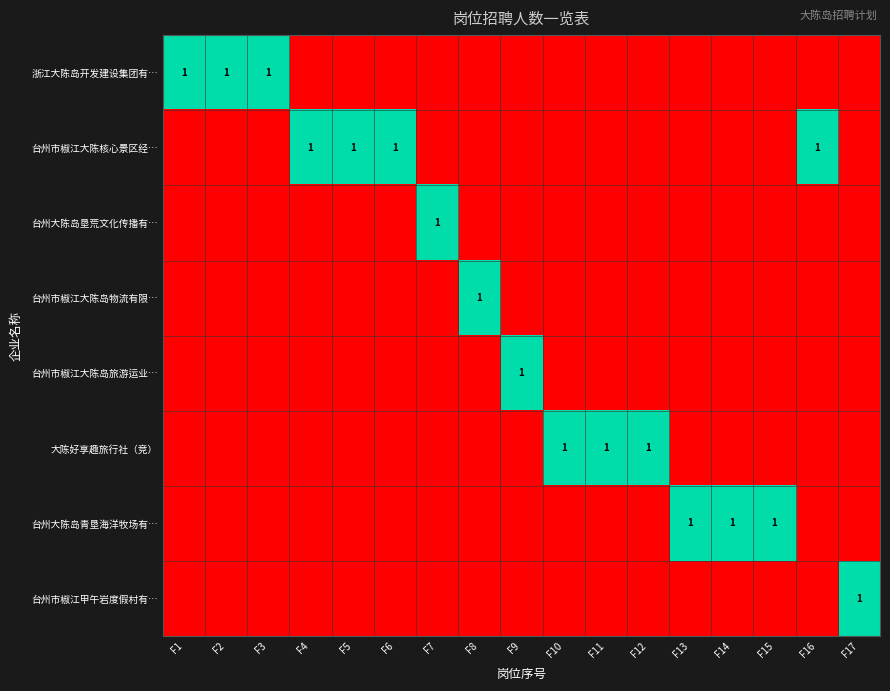

The value of 台州市椒江大陈岛旅游运业… at F13 is -1. True or false?

False